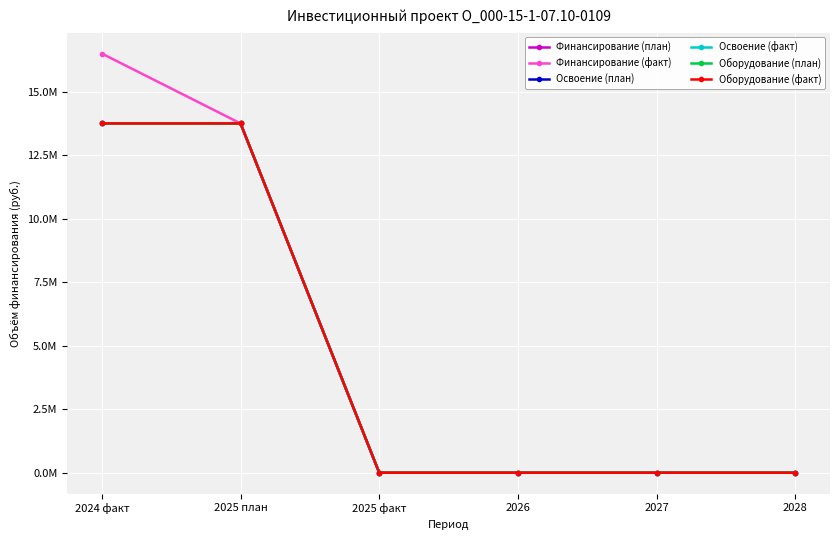

The value of Финансирование (план) at 2024 факт is 22990335. True or false?

False